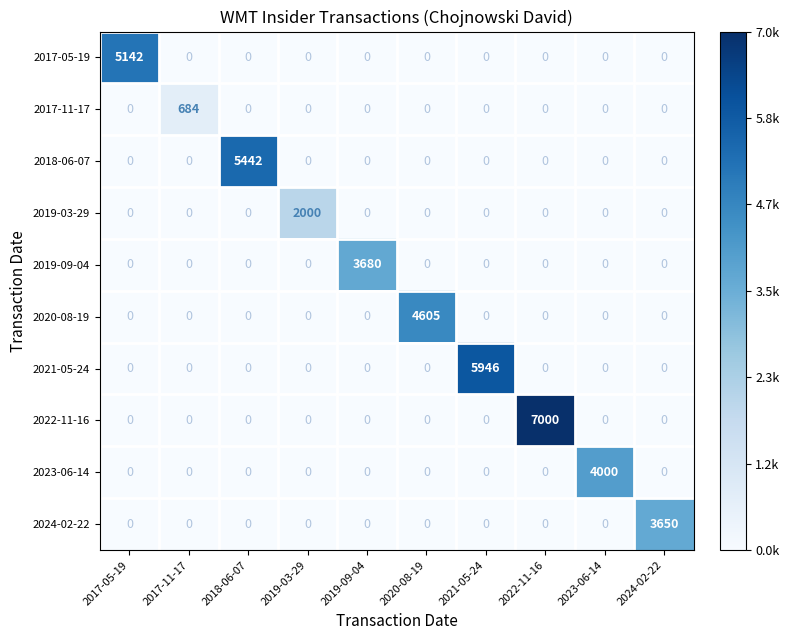

The value of 2017-05-19 at 2022-11-16 is -2477. True or false?

False